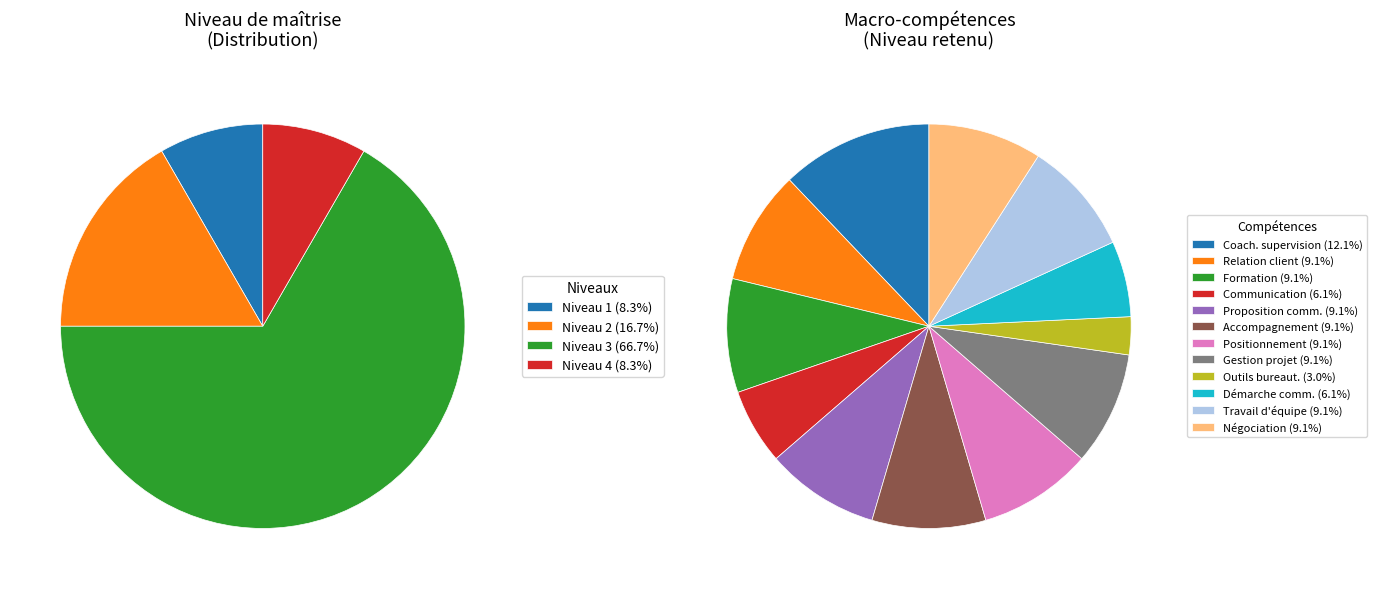

What percentage is the Gérer un projet slice, to the nearest percent?

9%